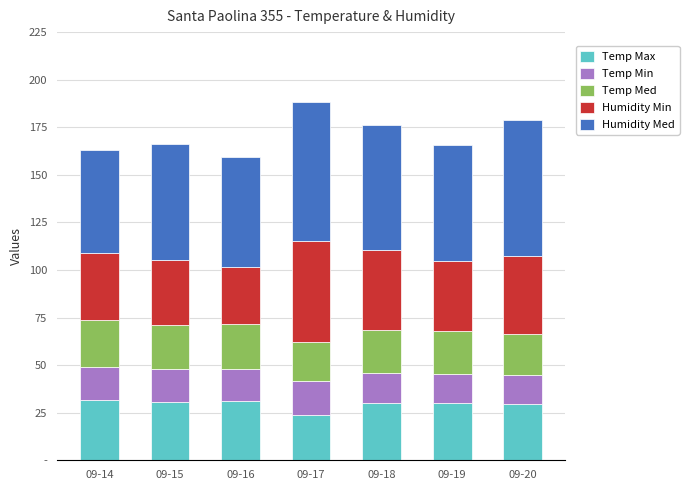

True or false: Humidity Min has a value of 35.0 at 09-14.

True